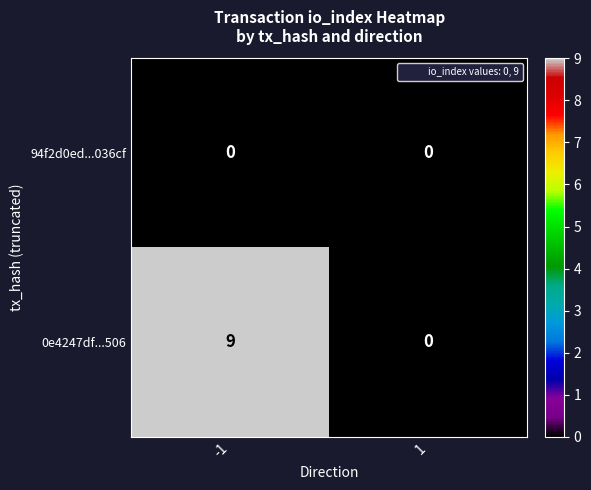

Rank the series by their maximum value, from highest to lowest.

0e4247df...506, 94f2d0ed...036cf